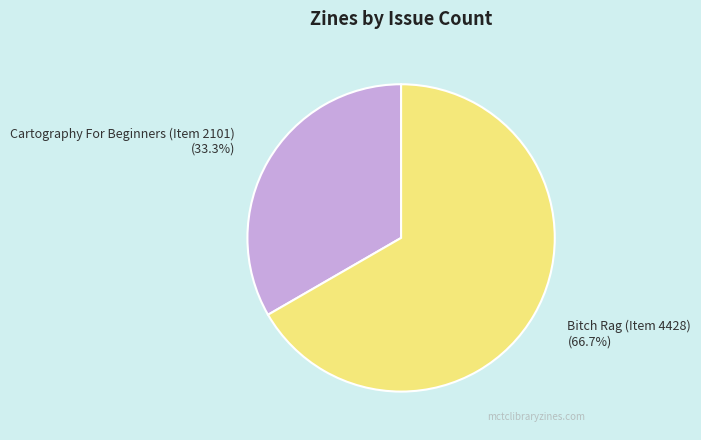

What is the total percentage of Bitch Rag (Item 4428) and Cartography For Beginners (Item 2101)?

100.0%